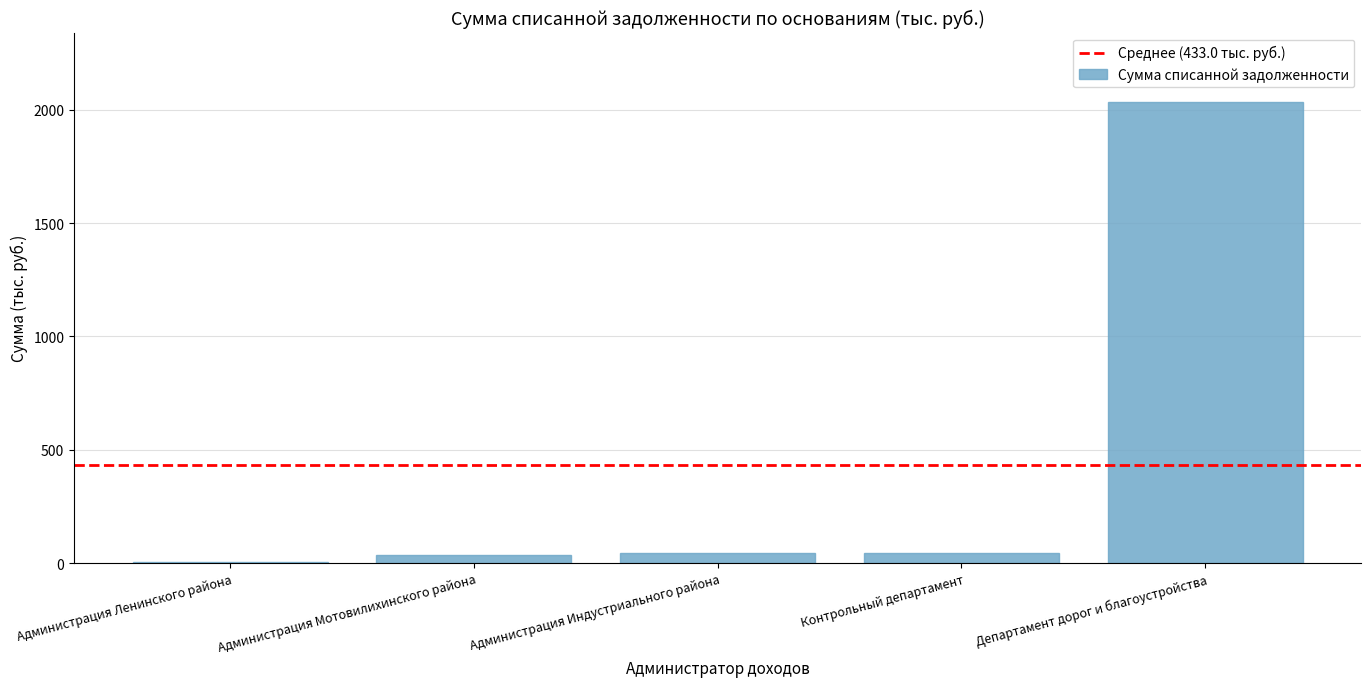

What is the approximate value at Департамент дорог и благоустройства?

2034.8